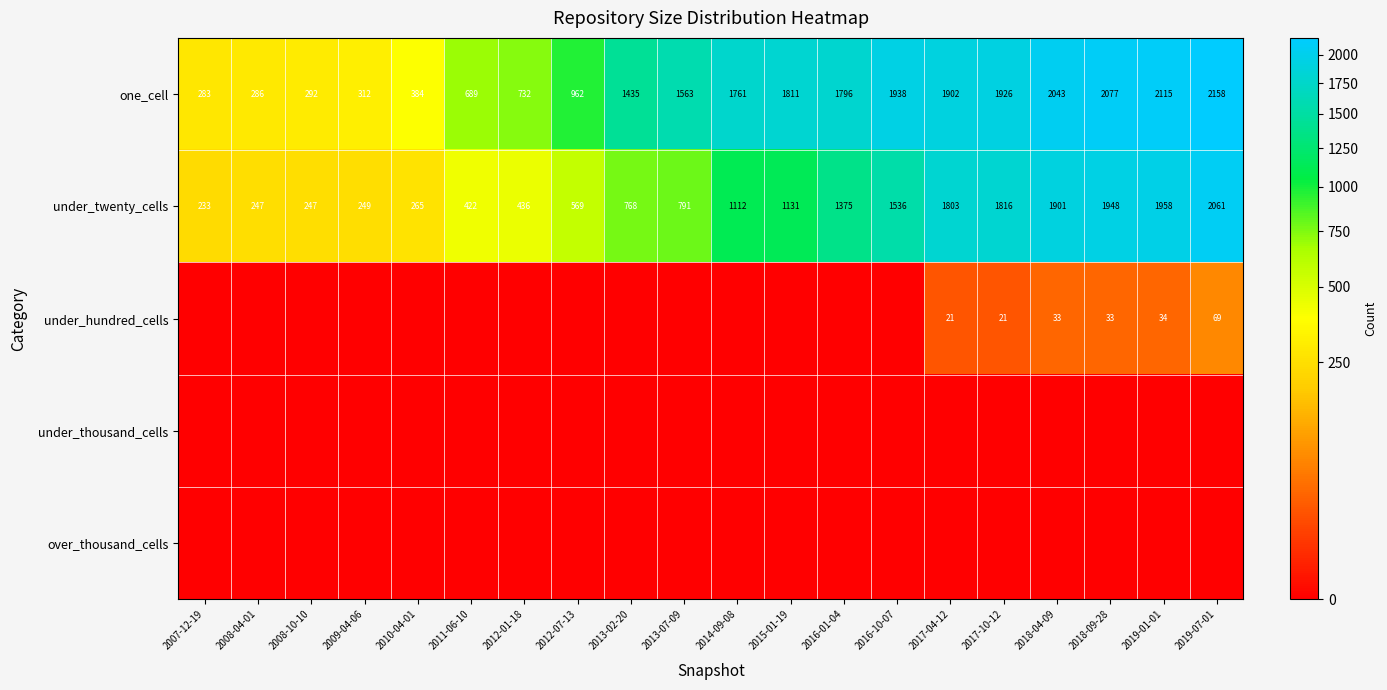

What is the difference between the highest and lowest values at 2018-09-28?

2077